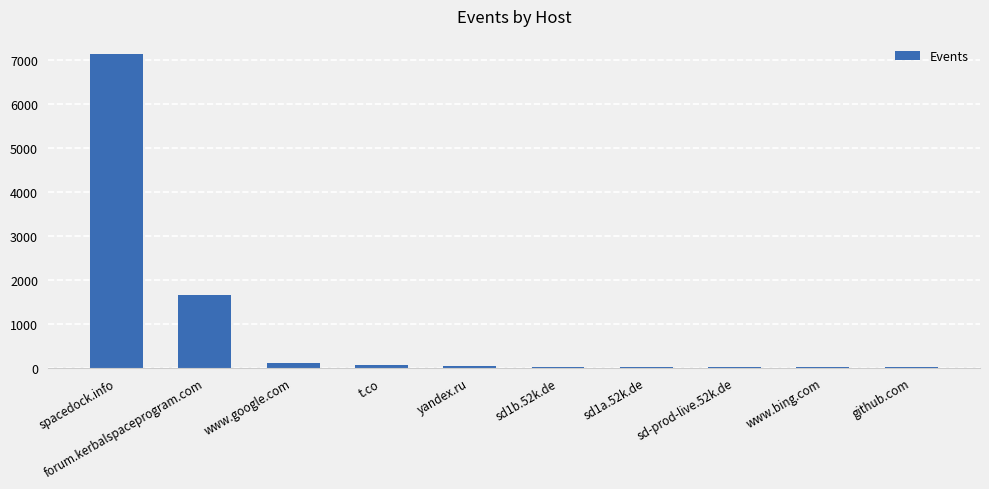

What is the sum of the values at www.bing.com and sd-prod-live.52k.de?

14